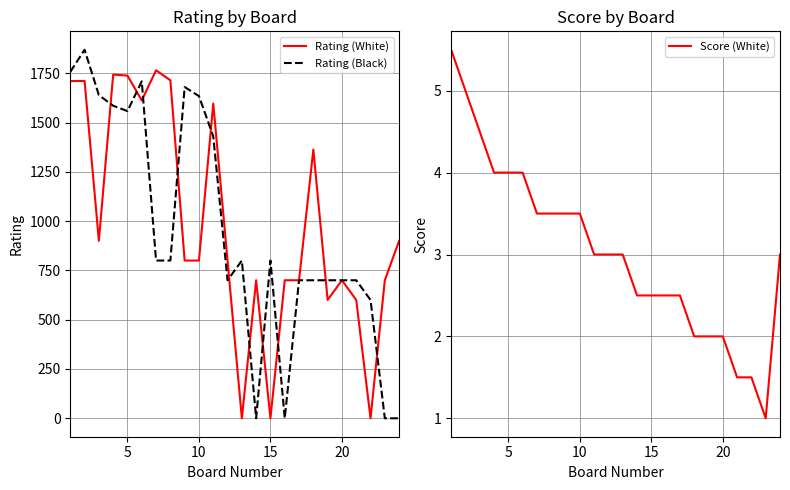

True or false: Rating (White) has a value of 1239.5 at 20.

False